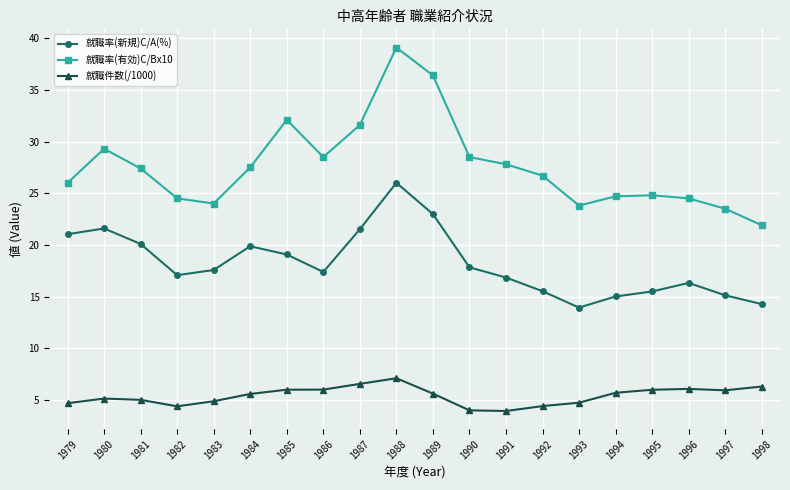

How many interior local valleys does the 就職率(新規)C/A(%) series have?

3